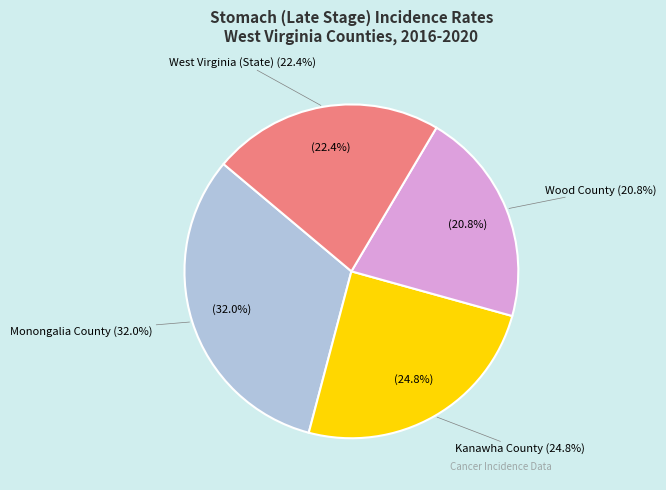

True or false: West Virginia (State) accounts for 22% of the total.

True